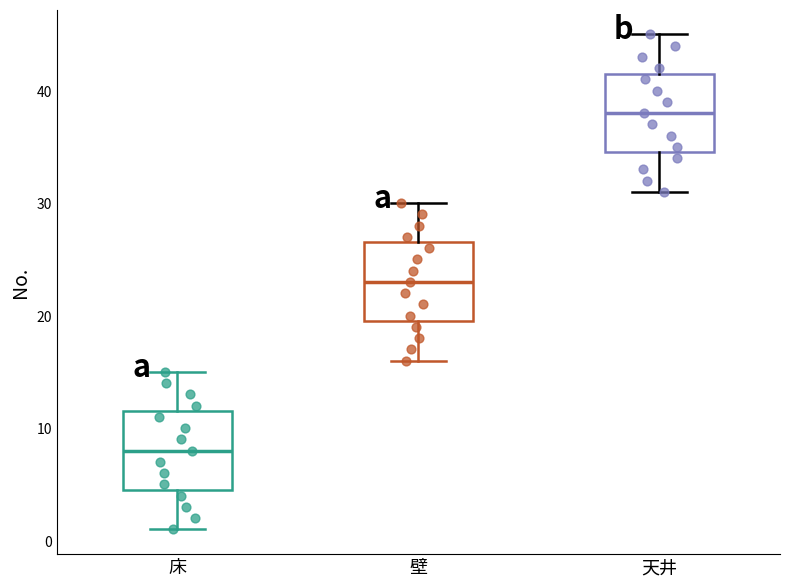

Which box's median line is the highest?

天井